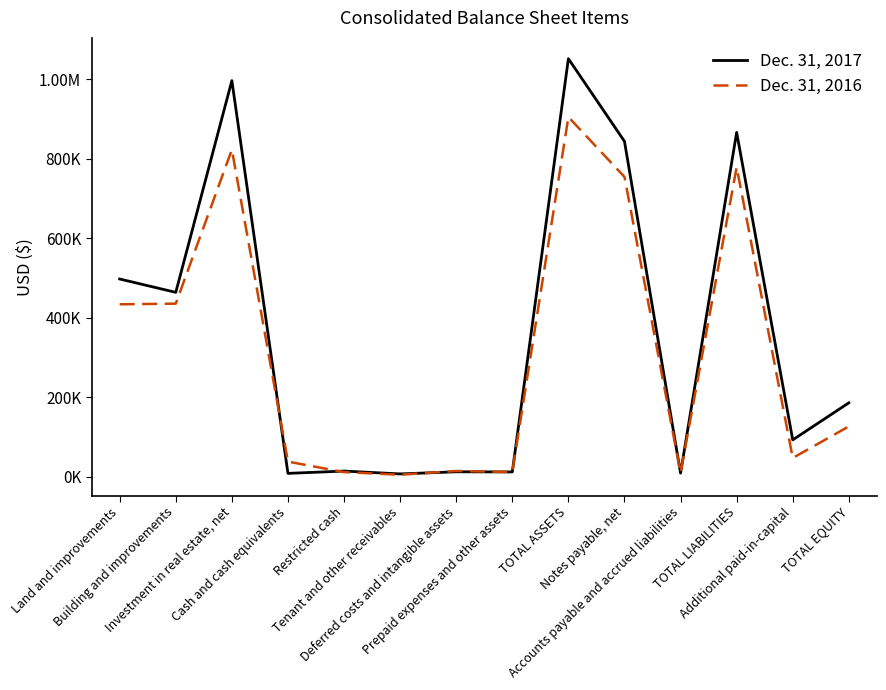

What position from the right is Tenant and other receivables?

9